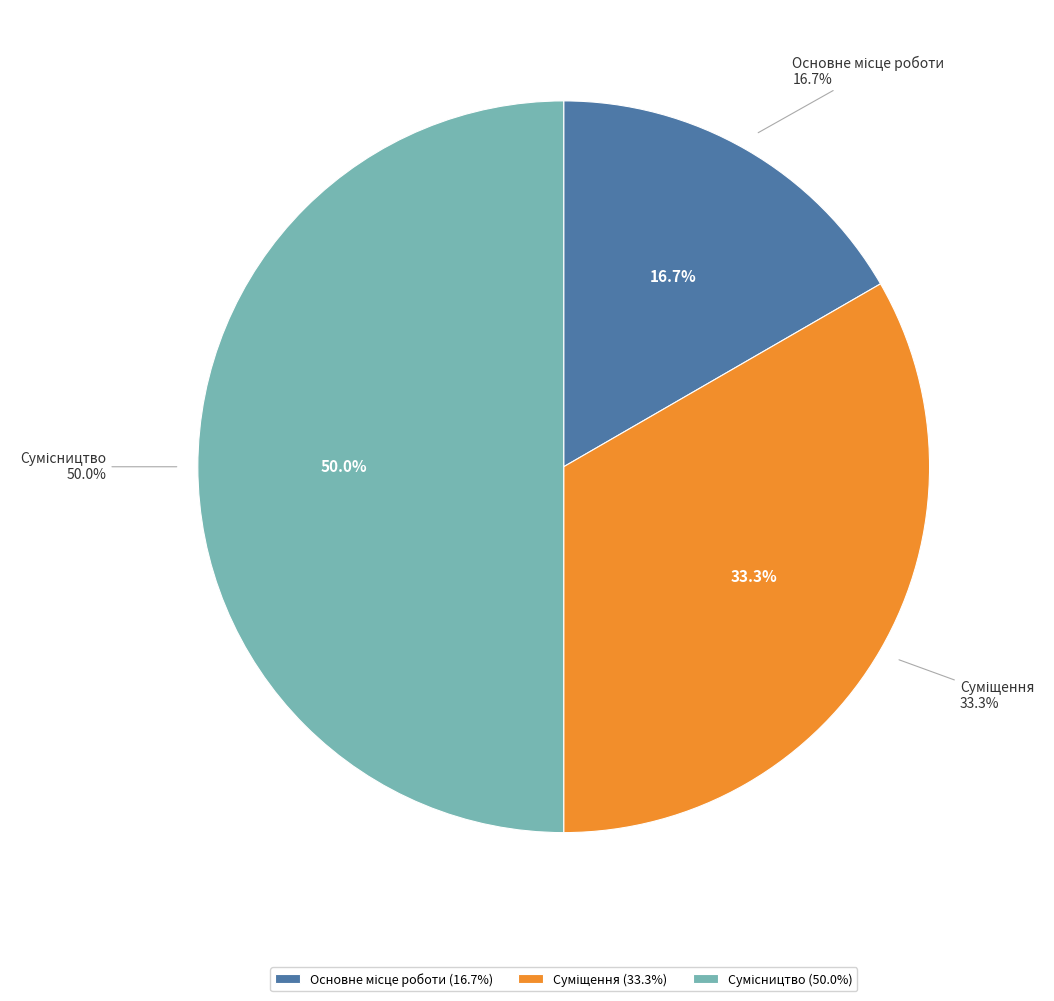

Rank the categories by value from lowest to highest.

Основне місце роботи, Суміщення, Сумісництво